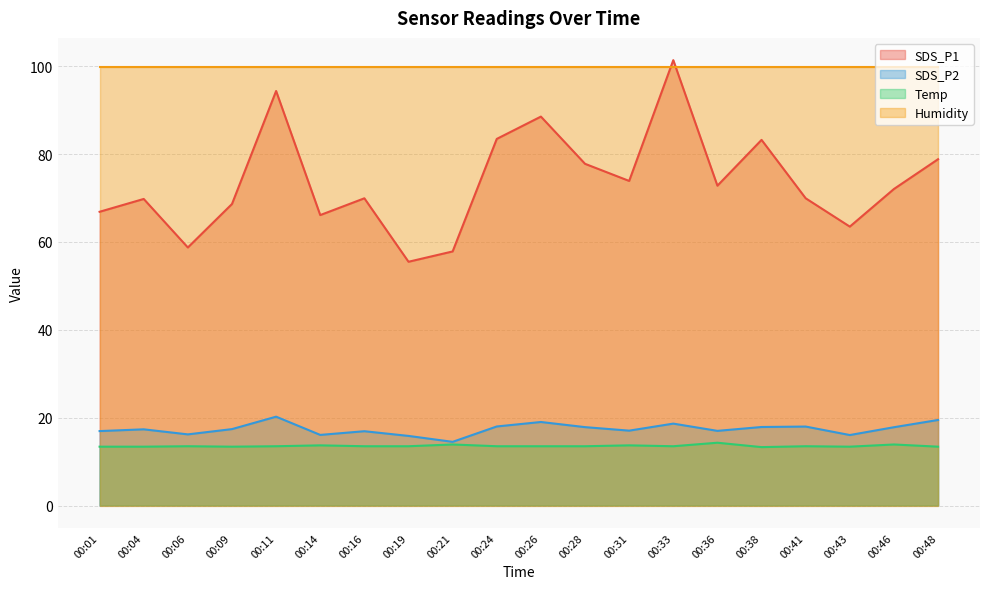

Which series has the widest spread of values?

SDS_P1